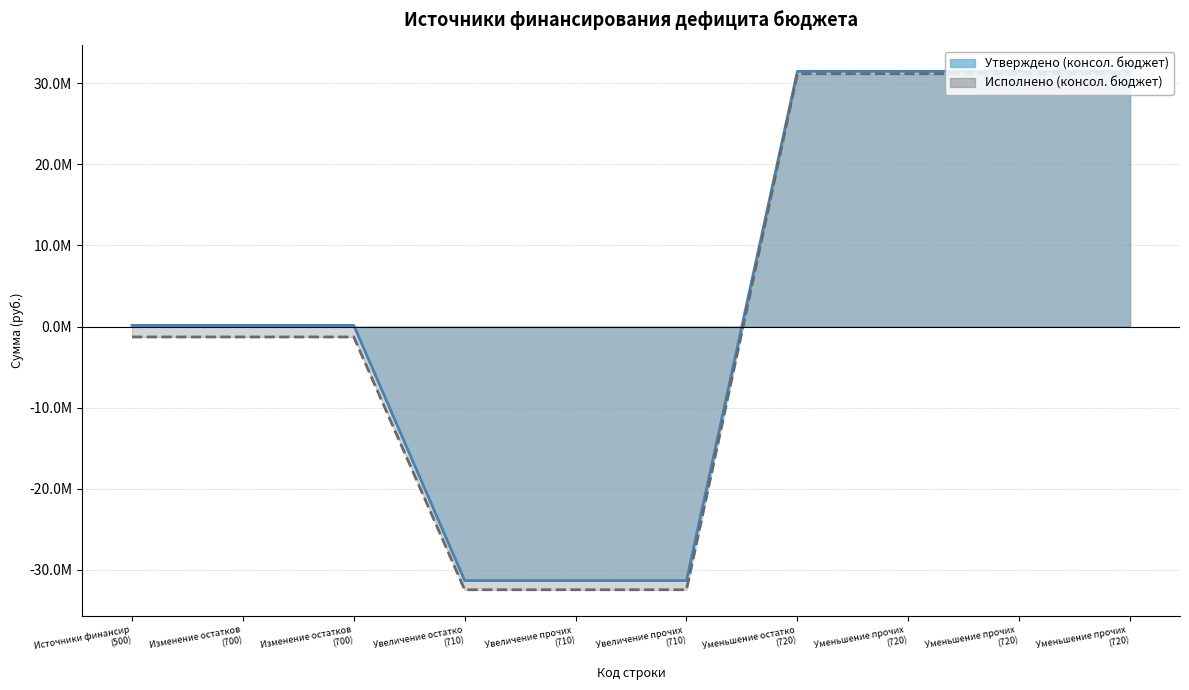

Rank the categories by Исполнено (консол. бюджет) value from highest to lowest.

Уменьшение остатко (720), Уменьшение прочих (720), Уменьшение прочих (720), Уменьшение прочих (720), Источники финансир (500), Изменение остатков (700), Изменение остатков (700), Увеличение остатко (710), Увеличение прочих (710), Увеличение прочих (710)